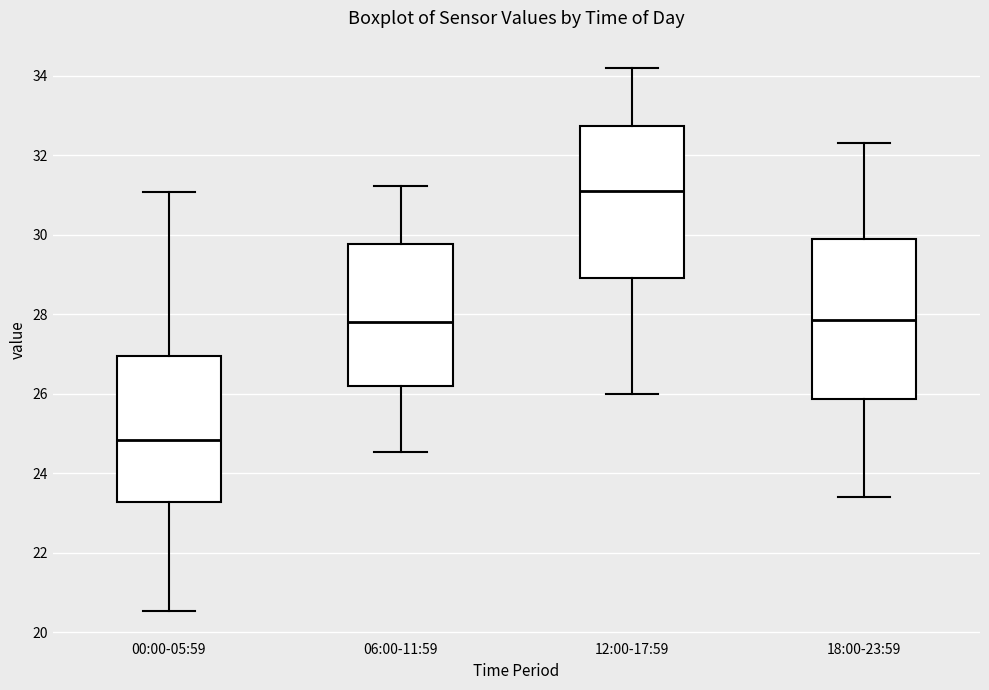

Where does the upper whisker of the box for 12:00-17:59 end on the y-axis? The values are not printed on the chart, so give them approximately, as read against the axis.

34.2